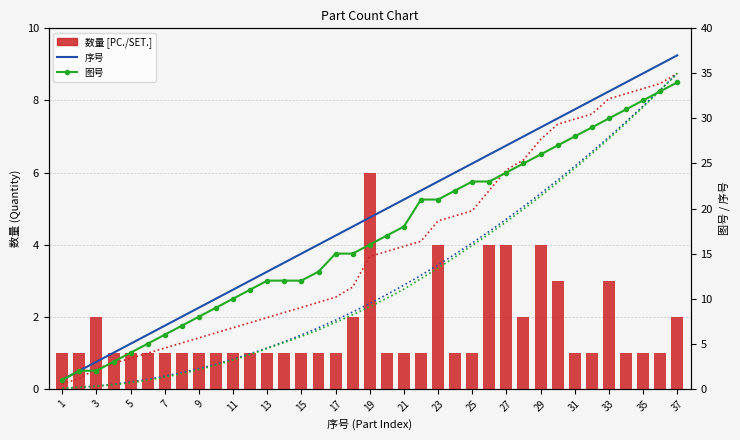

What is the difference between the maximum and minimum values in the 序号 series?

36.0